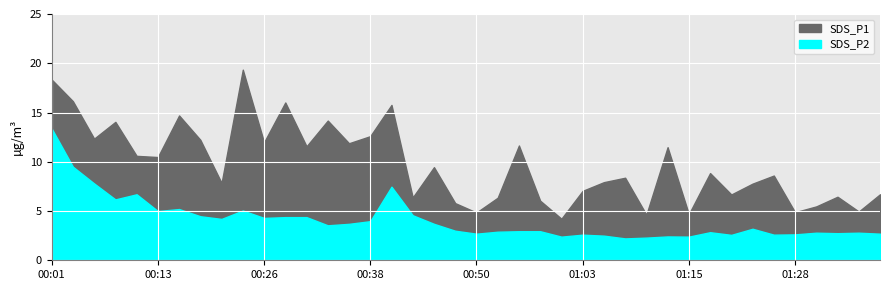

What is the lowest value of the SDS_P2 series?

2.2